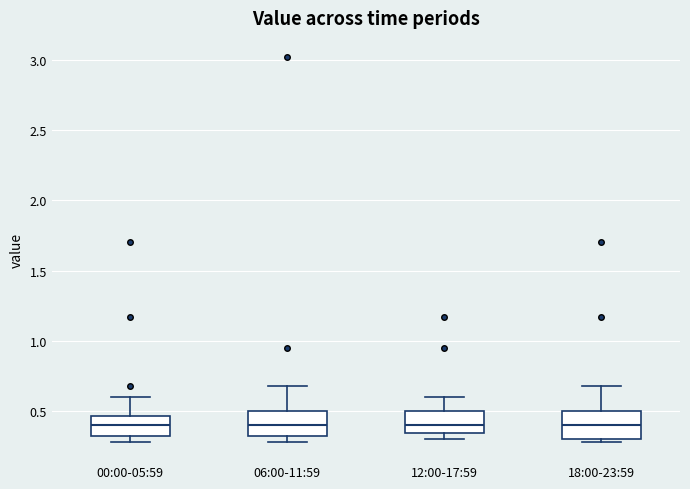

Where is the upper edge of the box for 00:00-05:59 on the y-axis? The values are not printed on the chart, so give them approximately, as read against the axis.

0.45